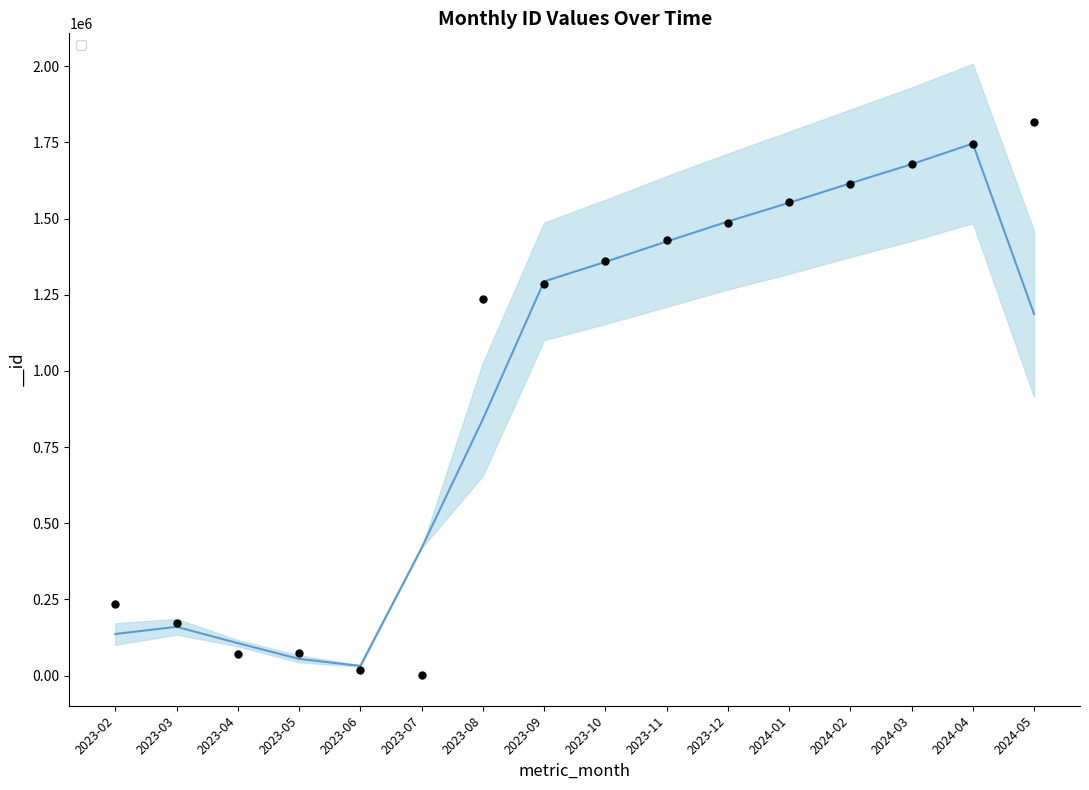

Approximately how many times larger is the value at 2023-09 compared to 2024-05?

0.7